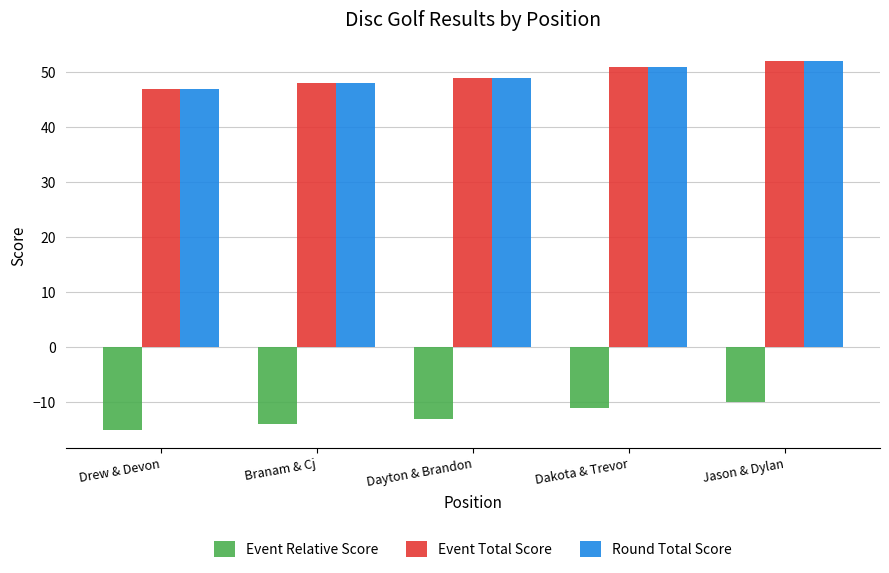

Read the Event Relative Score value at Dakota & Trevor.

-11